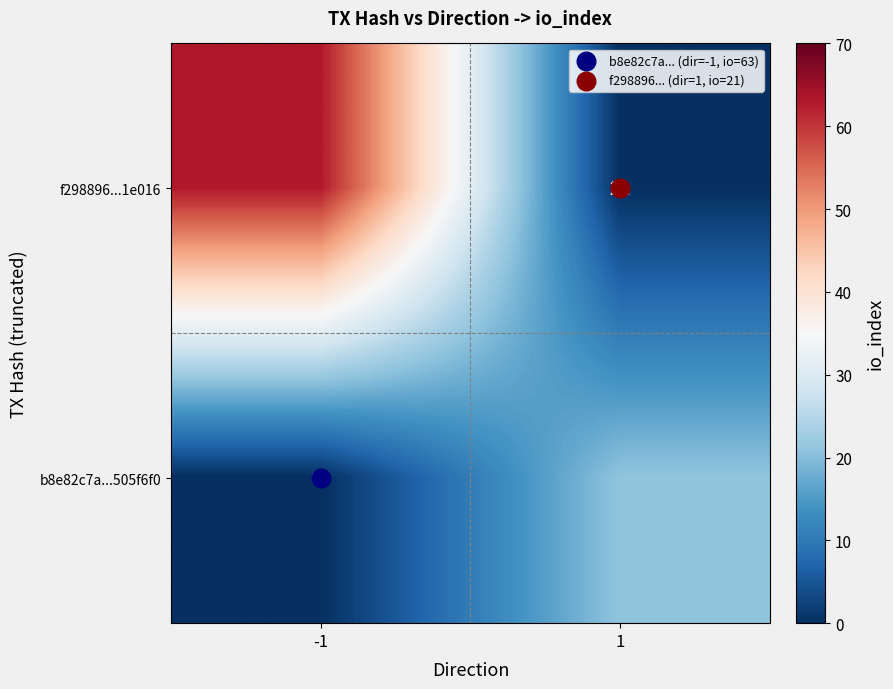

Rank the series at -1 from highest to lowest value.

f298896...1e016, b8e82c7a...505f6f0